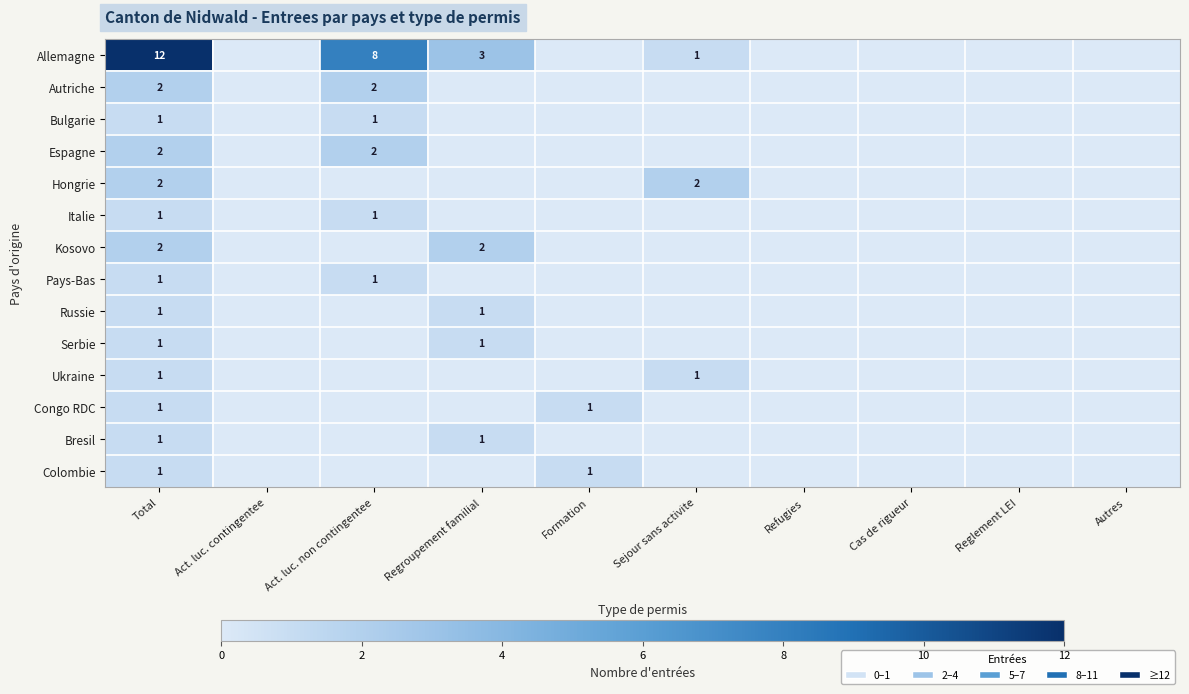

Which series has the largest total across all categories?

Allemagne